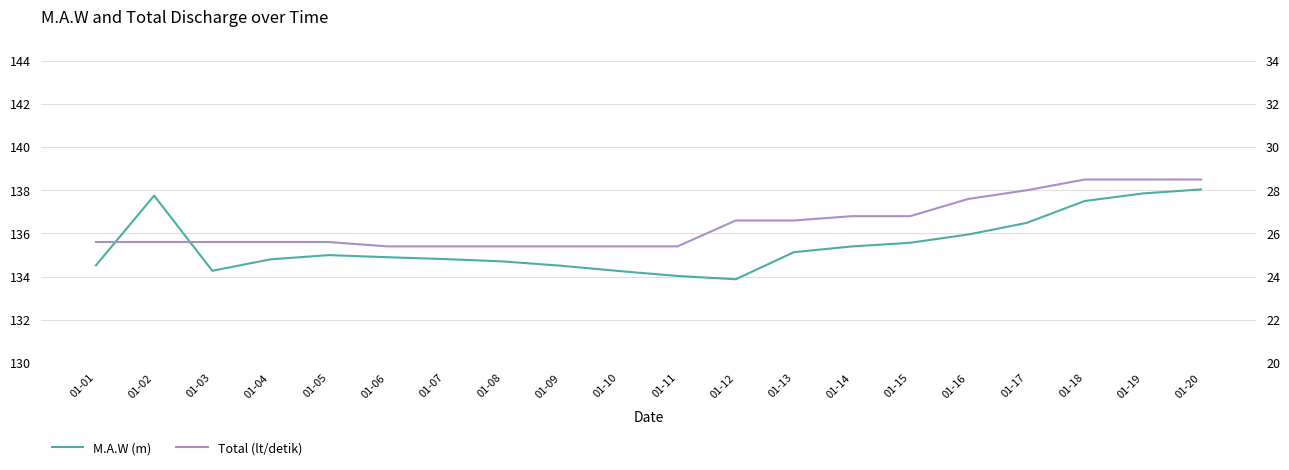

Reading left to right, list all the values displayed in this chart.

M.A.W (m): 134.5	137.8	134.3	134.8	135.0	134.9	134.8	134.7	134.5	134.3	134.0	133.9	135.1	135.4	135.6	135.9	136.5	137.5	137.9	138.0
Total (lt/detik): 25.6	25.6	25.6	25.6	25.6	25.4	25.4	25.4	25.4	25.4	25.4	26.6	26.6	26.8	26.8	27.6	28.0	28.5	28.5	28.5